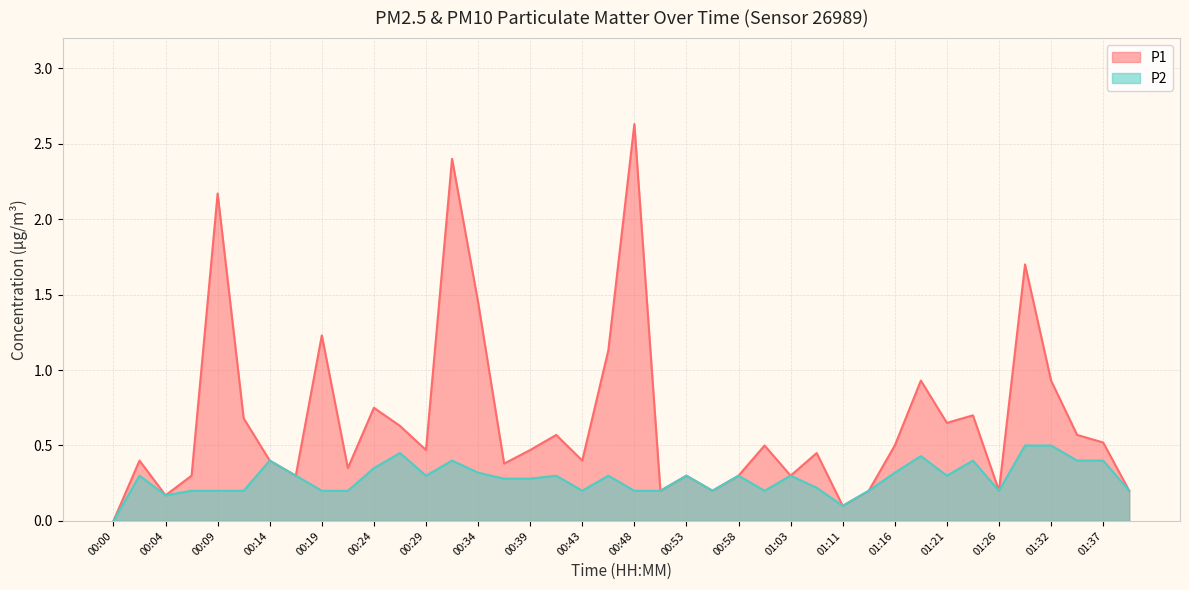

What is the difference between the second highest and minimum values in the P1 series?

2.4